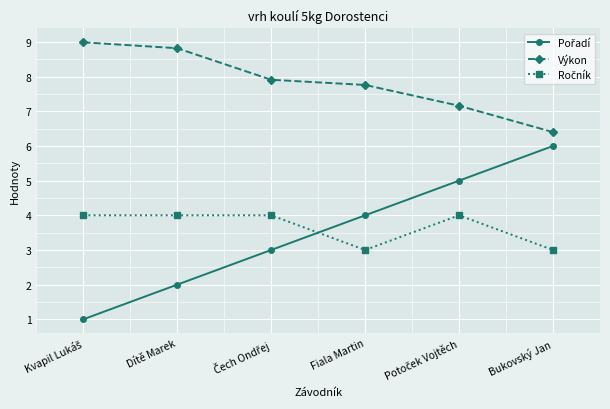

What is the label of the 3rd point from the right?

Fiala Martin